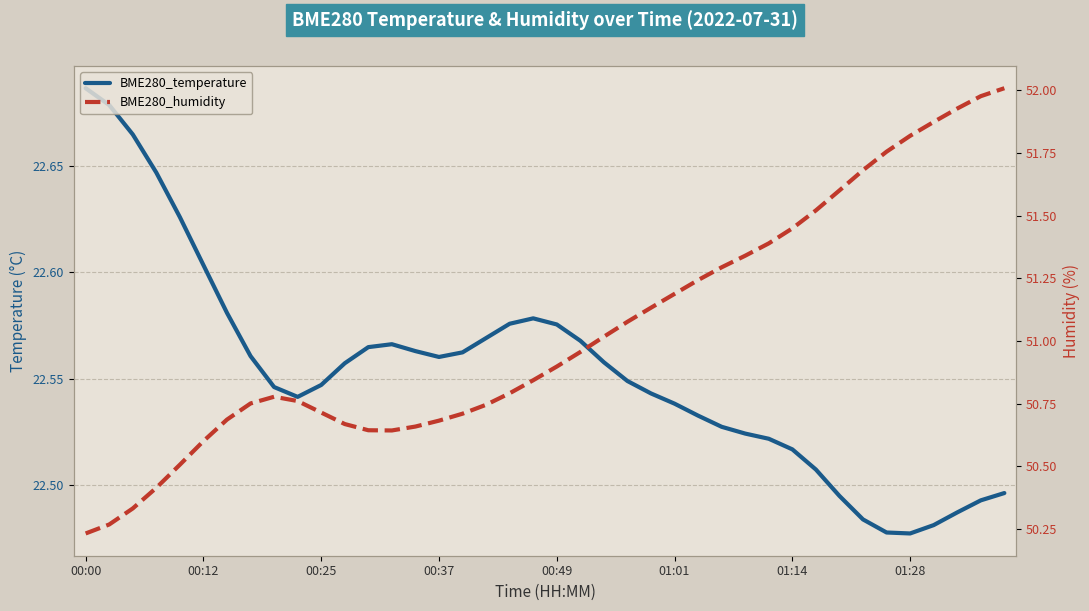

List the series in order of their peak value, highest first.

BME280_humidity, BME280_temperature